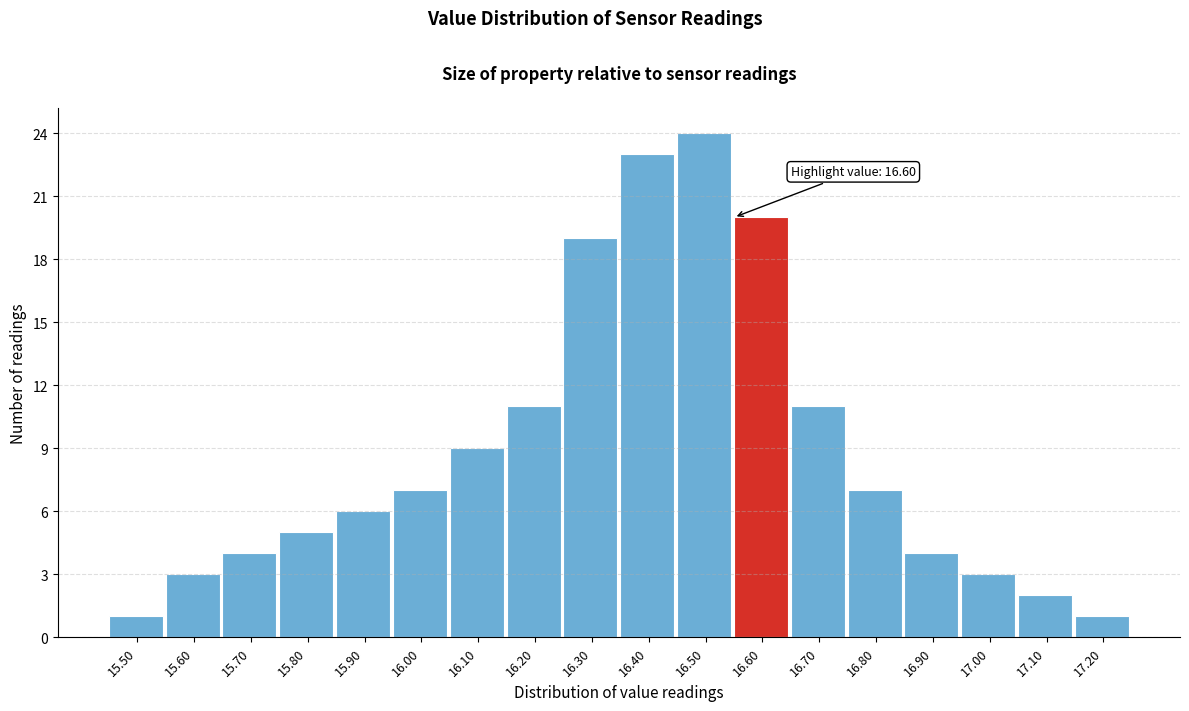

Reading left to right, transcribe all the data shown in this chart.

1	3	4	5	6	7	9	11	19	23	24	20	11	7	4	3	2	1